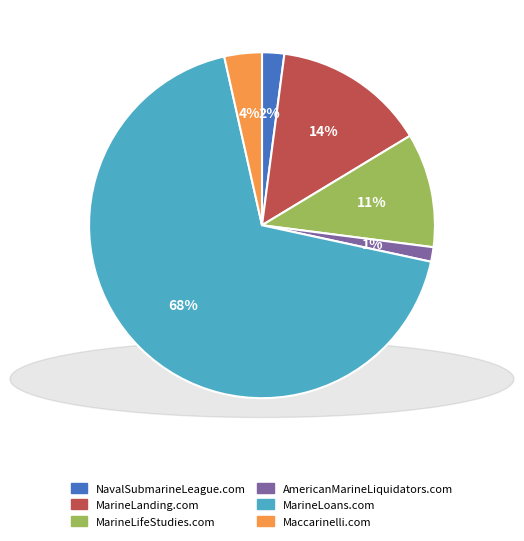

True or false: AmericanMarineLiquidators.com accounts for 9% of the total.

False